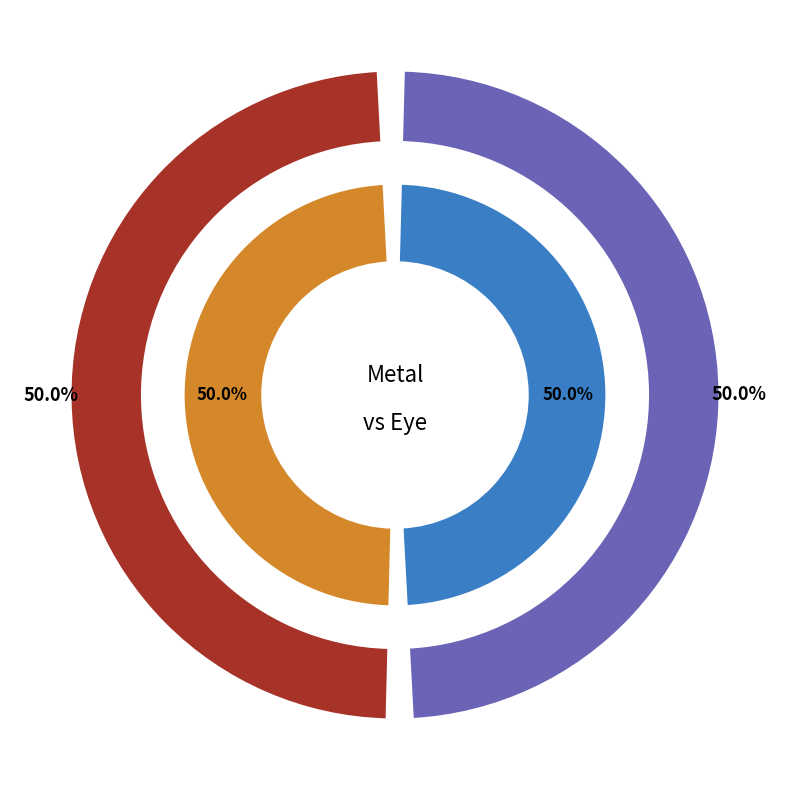

Does Metal account for over 50% of the chart?

No